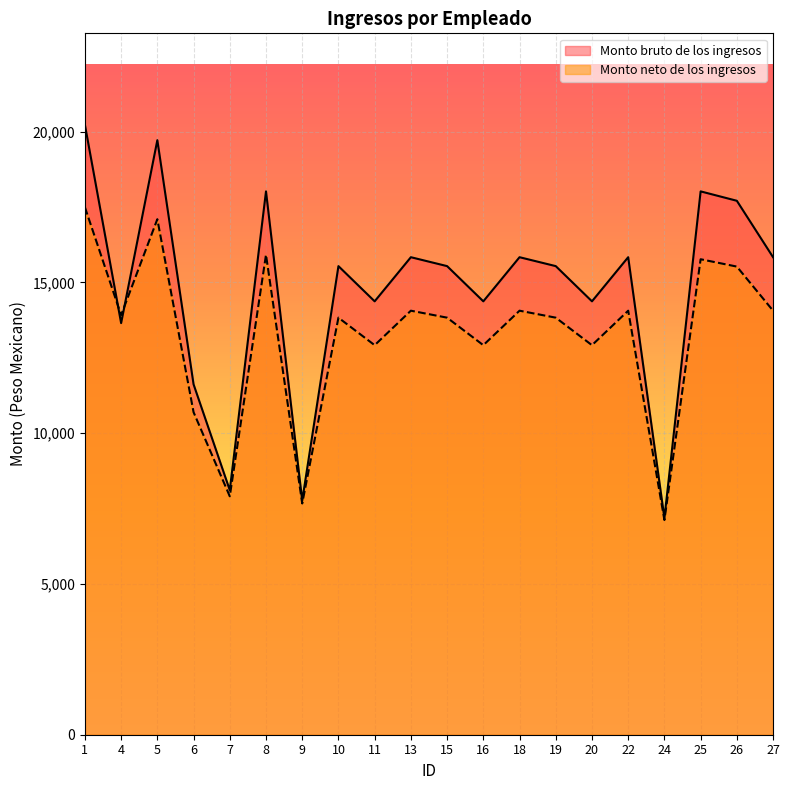

Where do Monto bruto de los ingresos and Monto neto de los ingresos first cross each other?

1 and 4